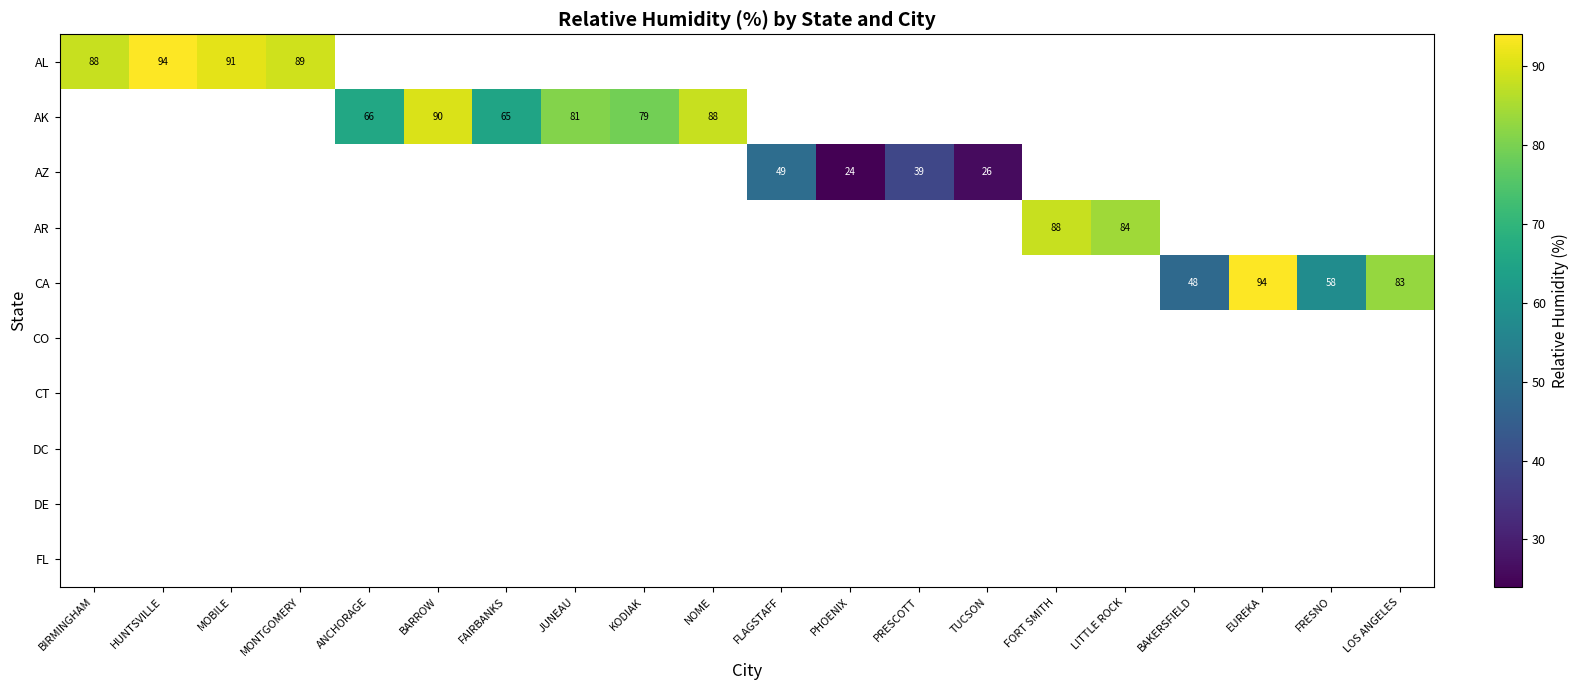

The CA series shows 58 at FRESNO. True or false?

True